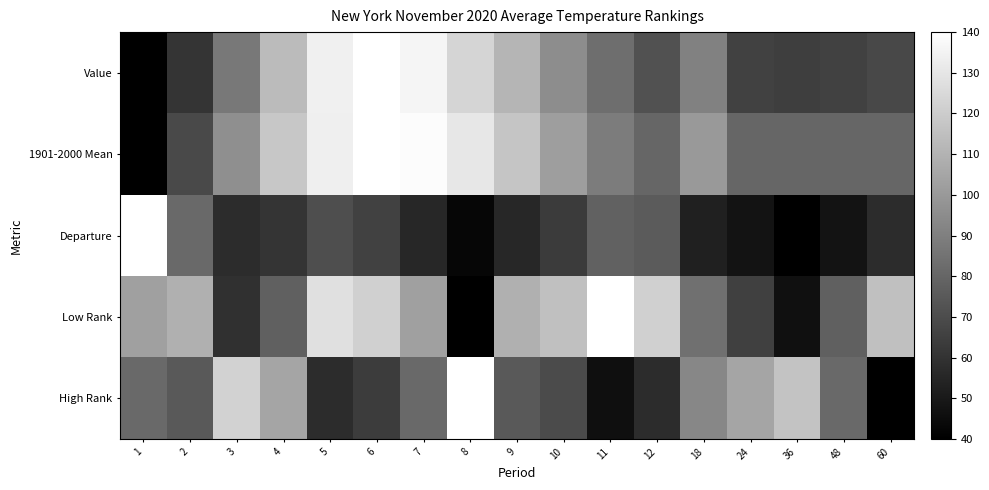

Reading left to right, transcribe all the data shown in this chart.

Value: 1=40.0	2=60.5	3=87.2	4=113.3	5=133.8	6=140.0	7=136.0	8=123.5	9=111.0	10=95.1	11=83.2	12=72.4	18=90.6	24=66.1	36=64.4	48=66.1	60=68.4
1901-2000 Mean: 1=40.0	2=68.8	3=96.1	4=118.0	5=133.7	6=140.0	7=138.5	8=130.2	9=117.1	10=102.0	11=88.8	12=80.0	18=100.0	24=80.0	36=80.0	48=80.0	60=80.0
Departure: 1=140.0	2=81.0	3=57.9	4=60.5	5=70.8	6=65.6	7=55.4	8=42.6	9=55.4	10=63.1	11=78.5	12=75.9	18=52.8	24=47.7	36=40.0	48=47.7	60=57.9
Low Rank: 1=102.5	2=108.8	3=58.8	4=77.5	5=127.5	6=121.2	7=102.5	8=40.0	9=108.8	10=115.0	11=140.0	12=121.2	18=83.8	24=65.0	36=46.2	48=77.5	60=115.0
High Rank: 1=81.2	2=75.3	3=122.4	4=104.7	5=57.6	6=63.5	7=81.2	8=140.0	9=75.3	10=69.4	11=45.9	12=57.6	18=92.9	24=104.7	36=116.5	48=81.2	60=40.0